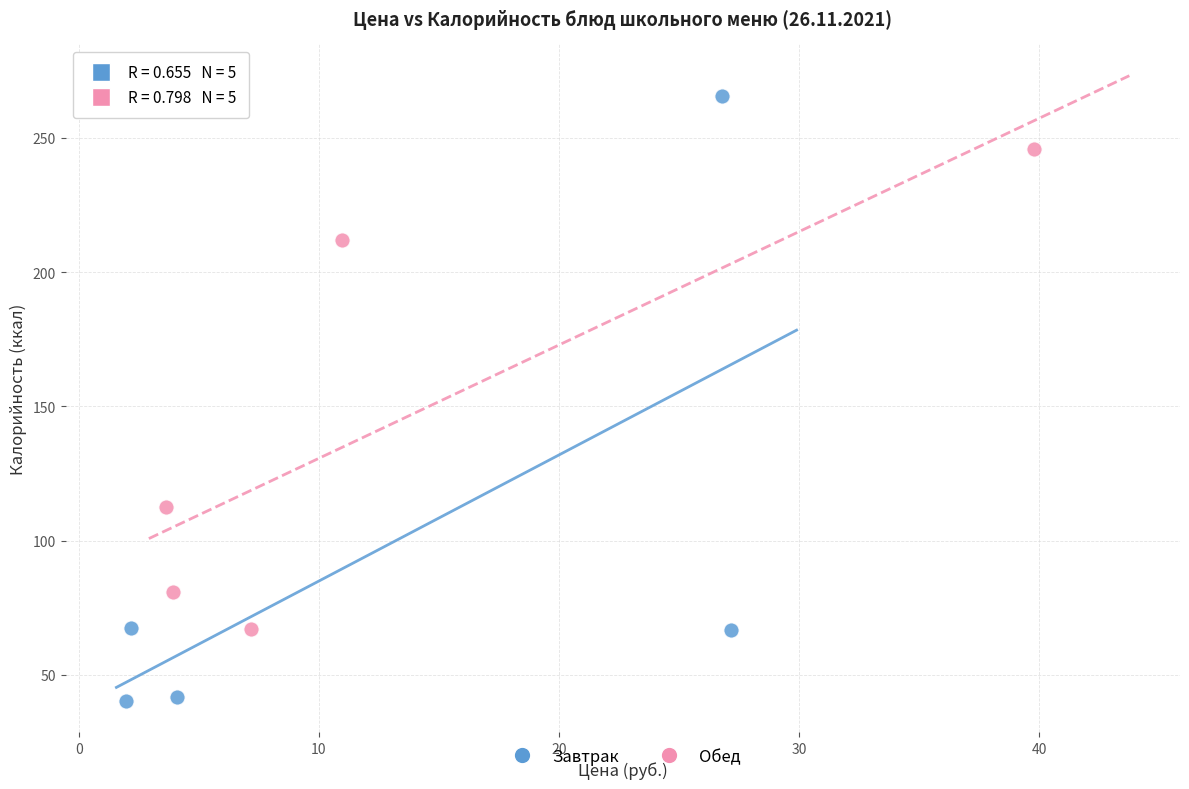

Which series reaches the maximum Y coordinate?

Завтрак